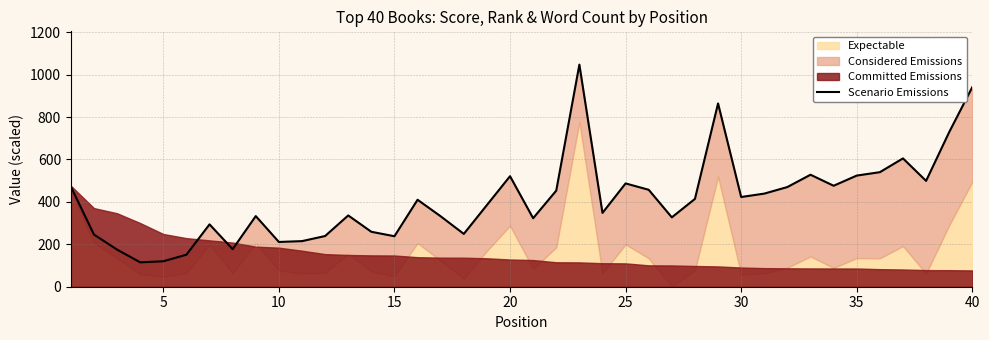

What is the difference between the maximum and minimum values?

932